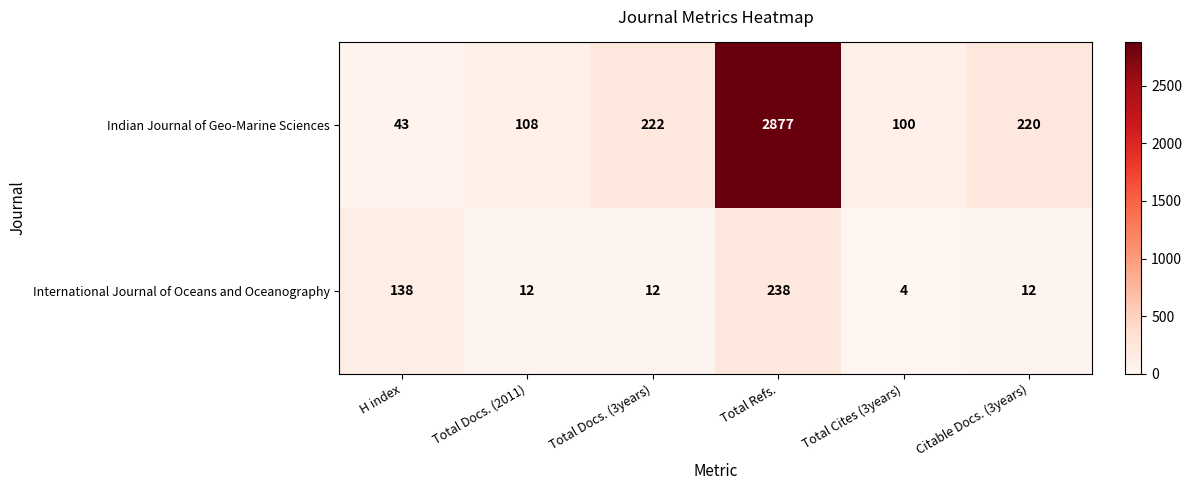

The International Journal of Oceans and Oceanography series shows 18 at Total Docs. (3years). True or false?

False